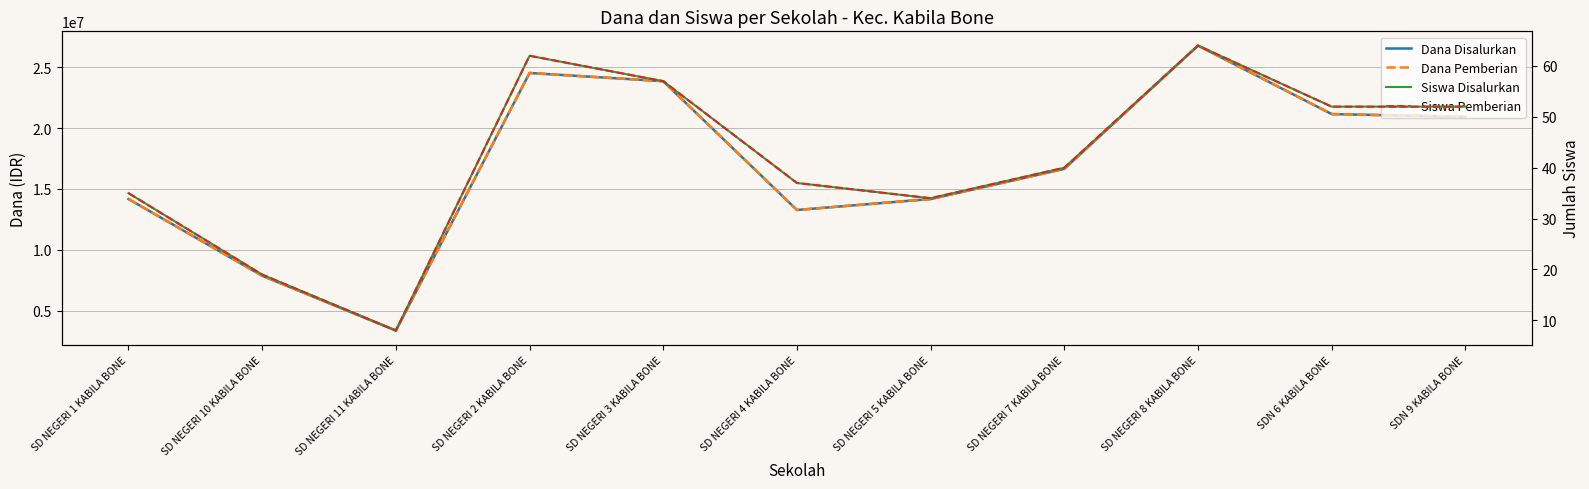

The value of Siswa Disalurkan at SD NEGERI 10 KABILA BONE is 5. True or false?

False